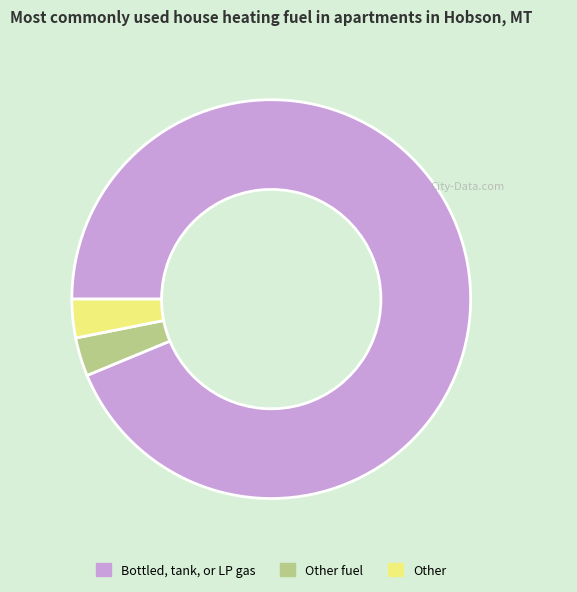

How many slices are in this pie chart?

3